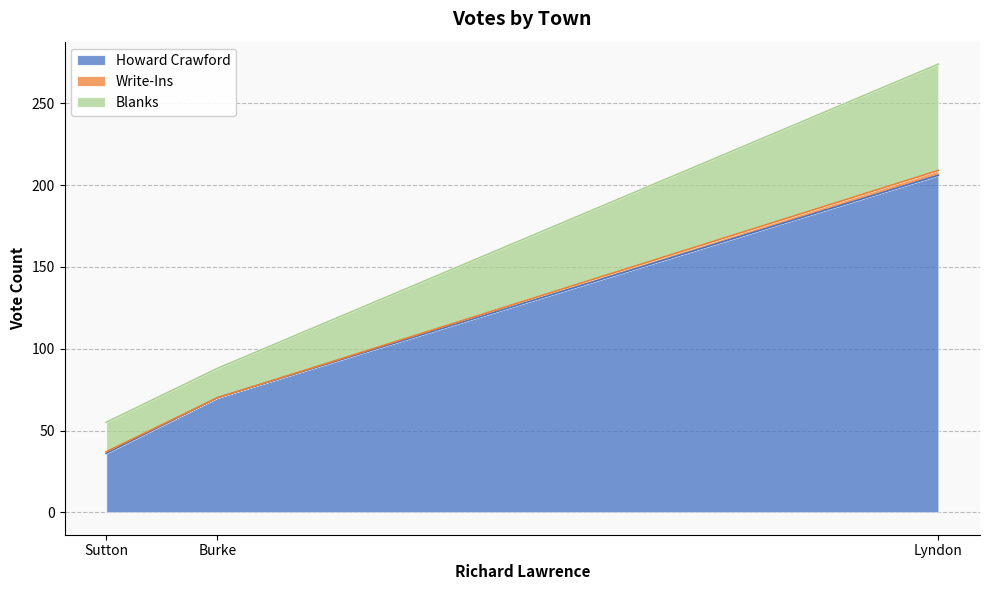

Which series changed the most between Burke and Sutton?

Howard Crawford